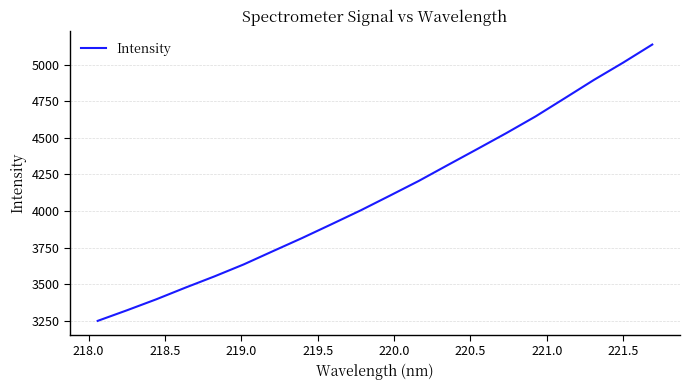

Reading right to left, what are all the values shown in this chart?

5137.9	5014.2	4896.4	4771.2	4646.9	4533.2	4423.8	4315.6	4206.5	4104.9	4004.4	3909.6	3815.9	3726.2	3635.7	3554.0	3476.8	3396.8	3322.1	3250.0